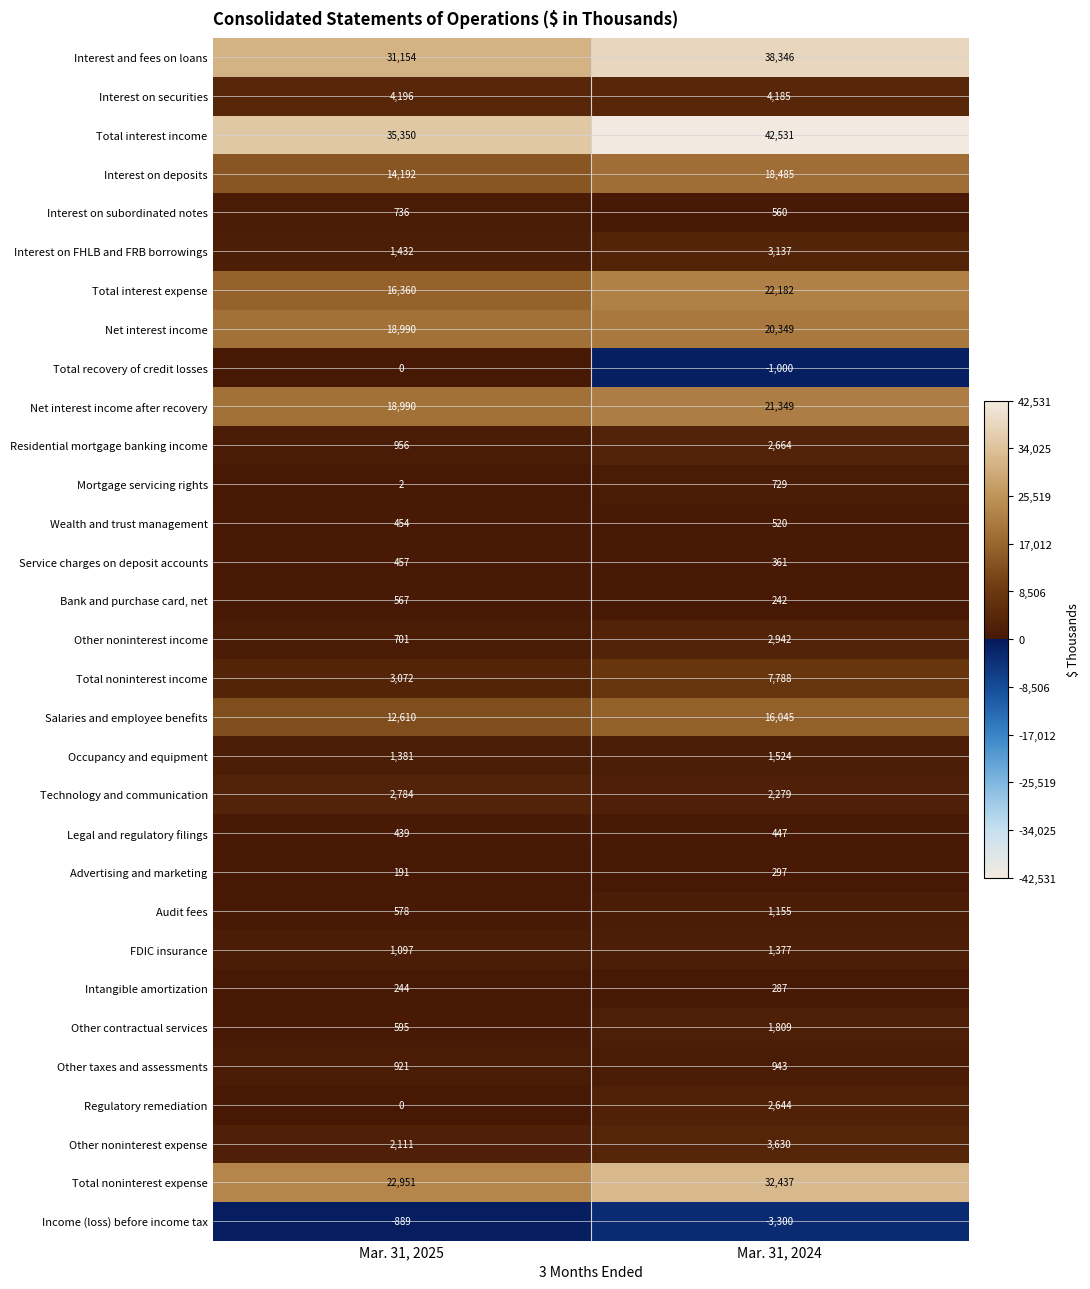

Is it true that Other noninterest income equals 1097 at Mar. 31, 2024?

False